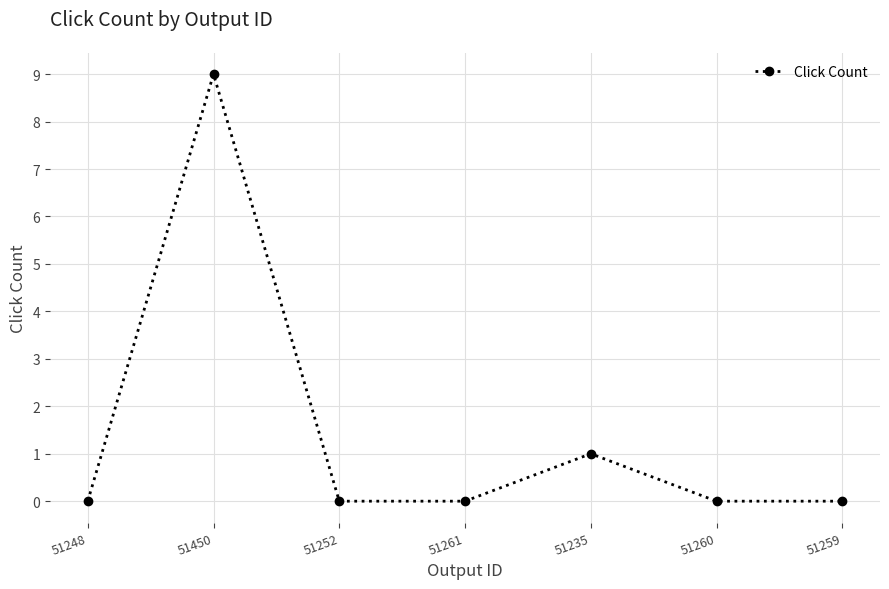

What is the label of the 4th point from the right?

51261